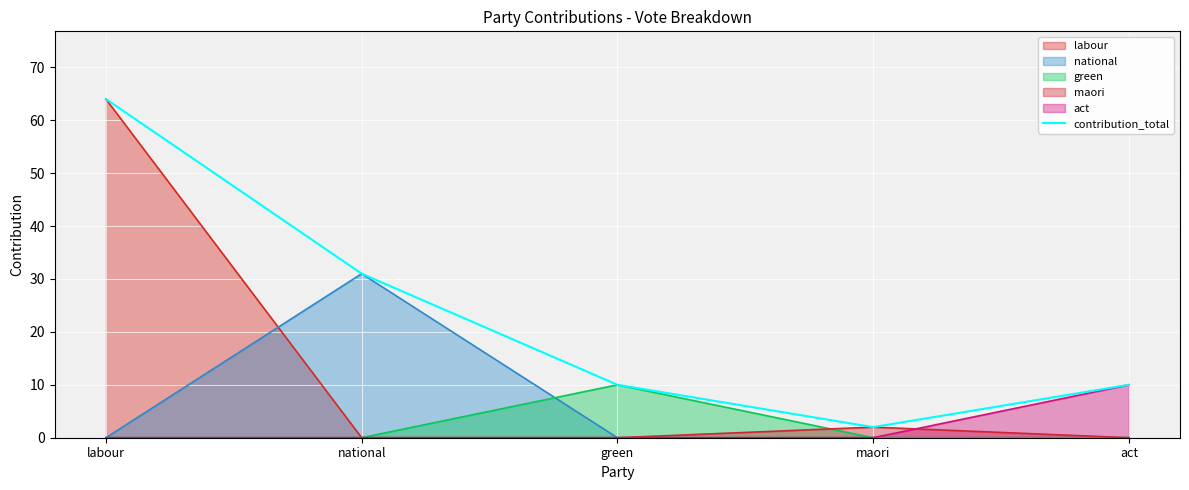

The value at maori is 2. True or false?

True